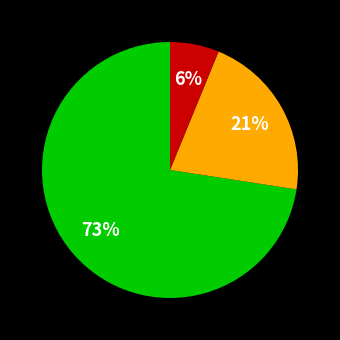

Count the number of slices in the pie.

3